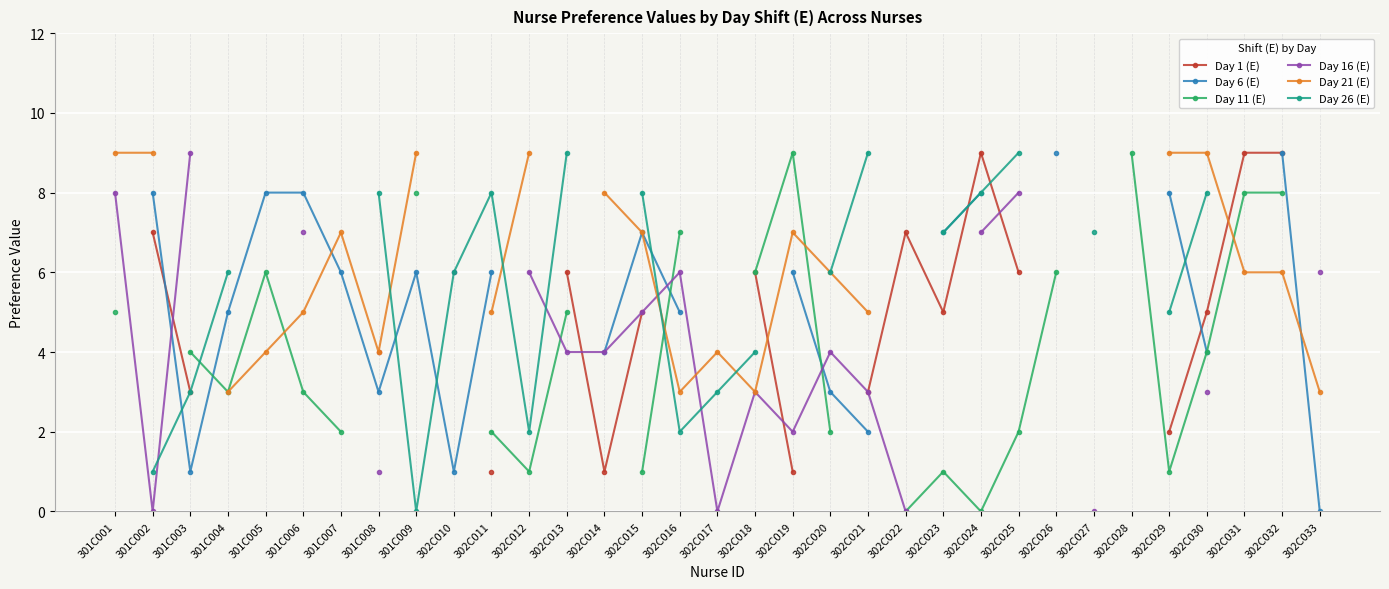

Which series has the largest range (max minus min)?

Day 11 (E)